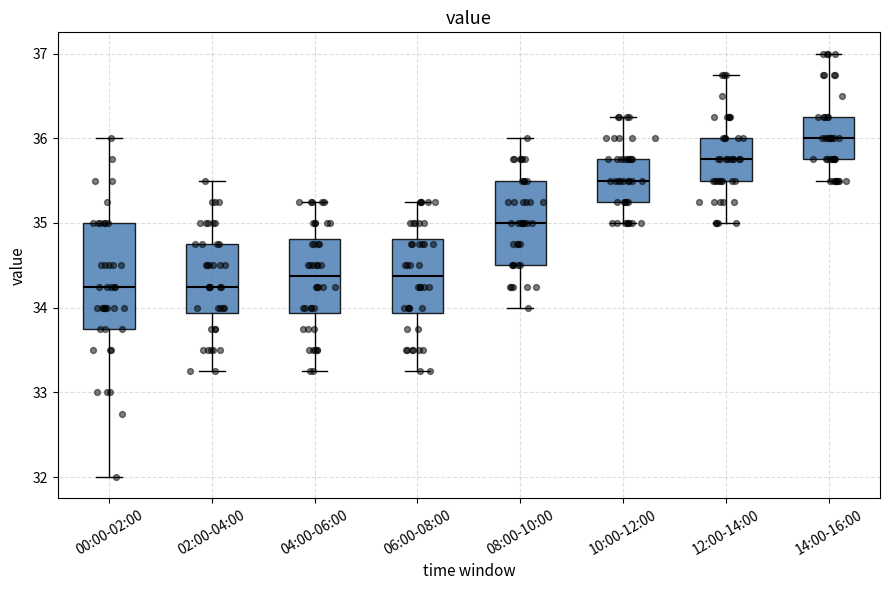

Reading left to right, read every box against the y-axis: the position of its median line, the range the box covers, and the ends of its whiskers. The values are not printed on the chart, so give them approximately, as read against the axis.

00:00-02:00: median 34.3, box 33.8 to 35.0, whiskers 32.0 to 36.0
02:00-04:00: median 34.3, box 33.9 to 34.8, whiskers 33.3 to 35.5
04:00-06:00: median 34.4, box 33.9 to 34.8, whiskers 33.3 to 35.3
06:00-08:00: median 34.4, box 33.9 to 34.8, whiskers 33.3 to 35.3
08:00-10:00: median 35.0, box 34.5 to 35.5, whiskers 34.0 to 36.0
10:00-12:00: median 35.5, box 35.3 to 35.8, whiskers 35.0 to 36.3
12:00-14:00: median 35.8, box 35.5 to 36.0, whiskers 35.0 to 36.8
14:00-16:00: median 36.0, box 35.8 to 36.3, whiskers 35.5 to 37.0